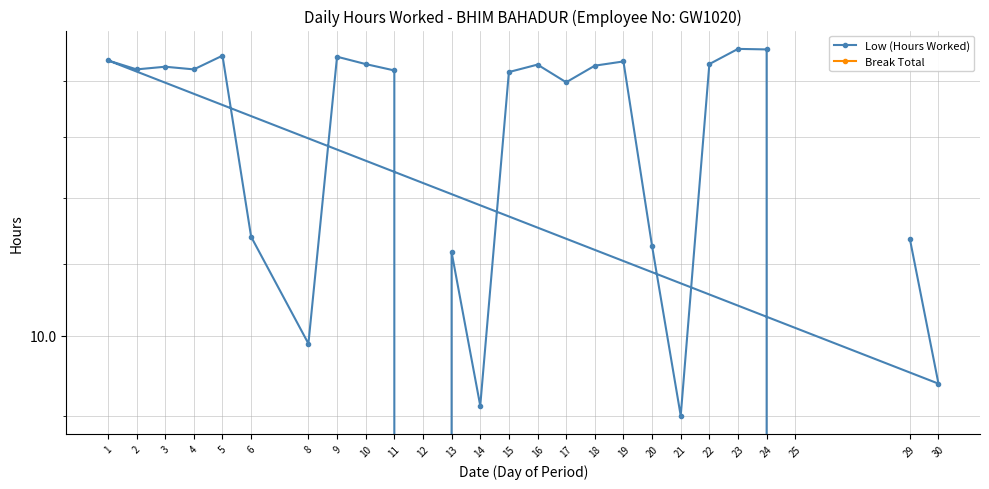

Is it true that Low (Hours Worked) equals 14.4 at 1?

True